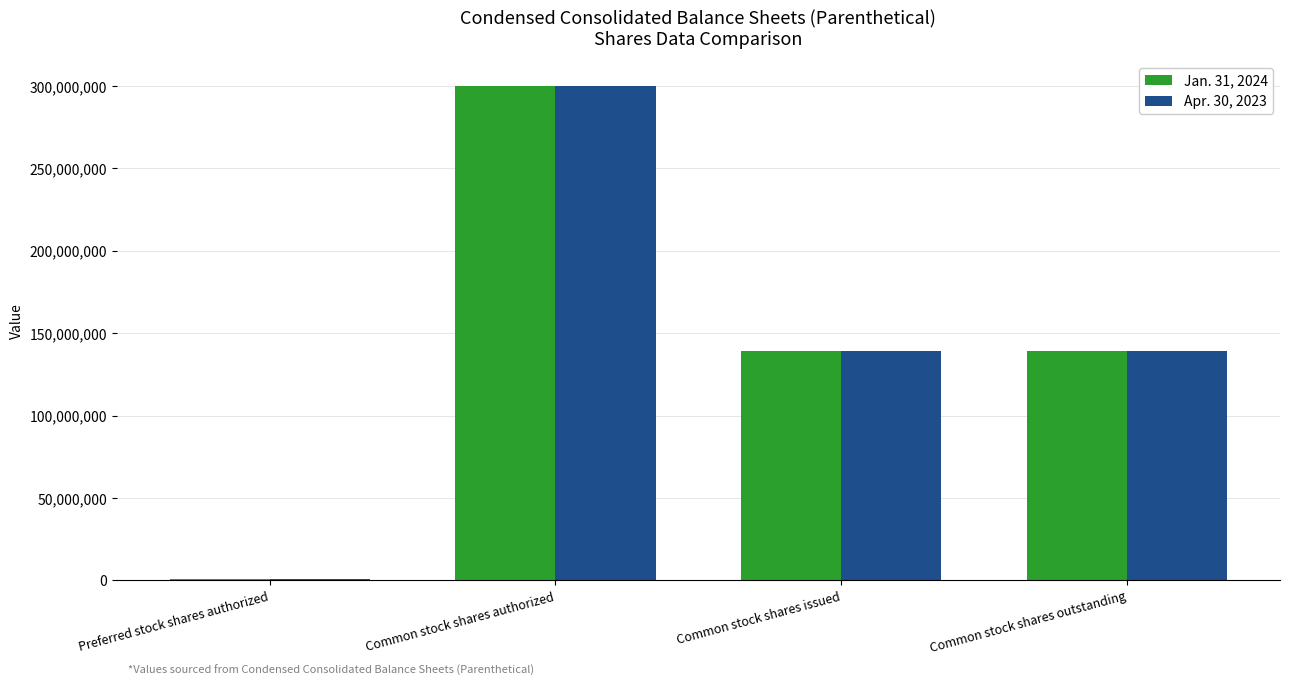

How many groups of bars are there?

4